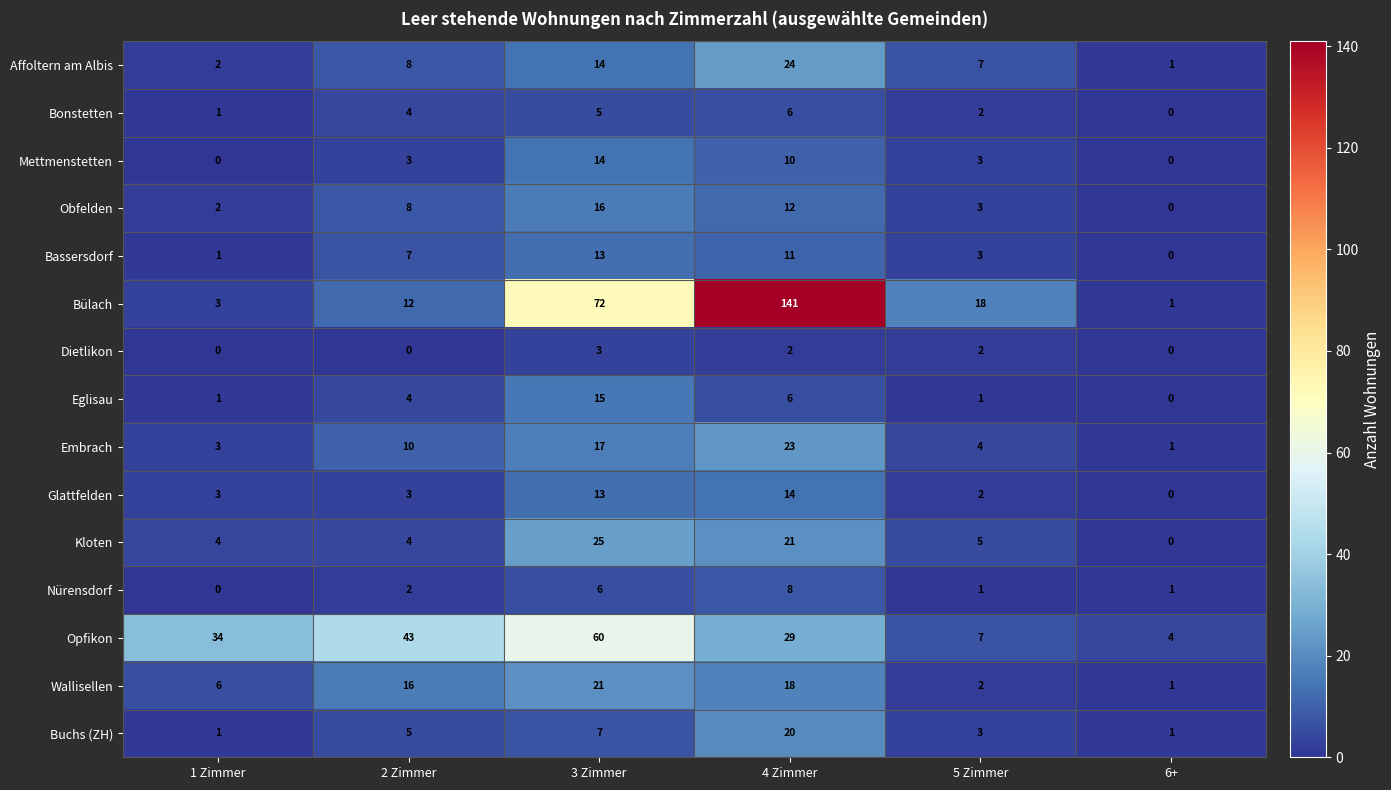

Where does the Dietlikon series first go above 2?

3 Zimmer